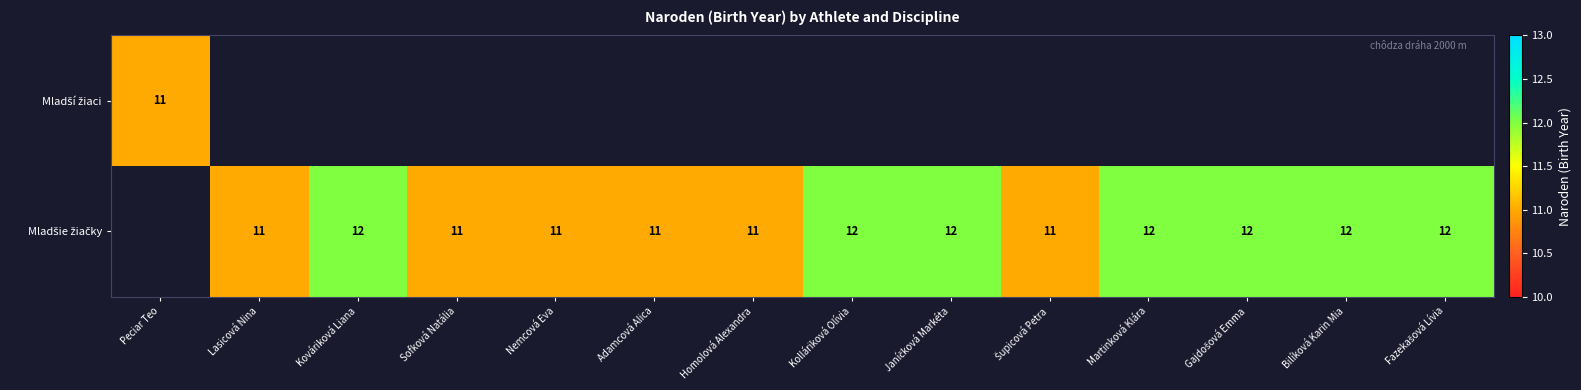

How many data points does each series have?

14